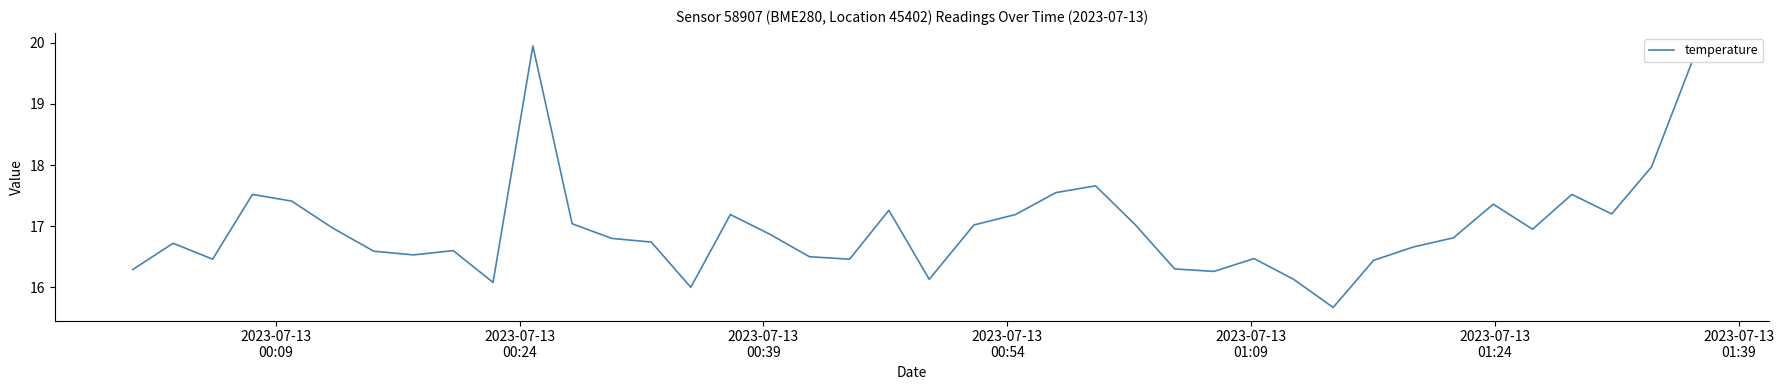

What is the difference between the maximum and minimum values?

4.3